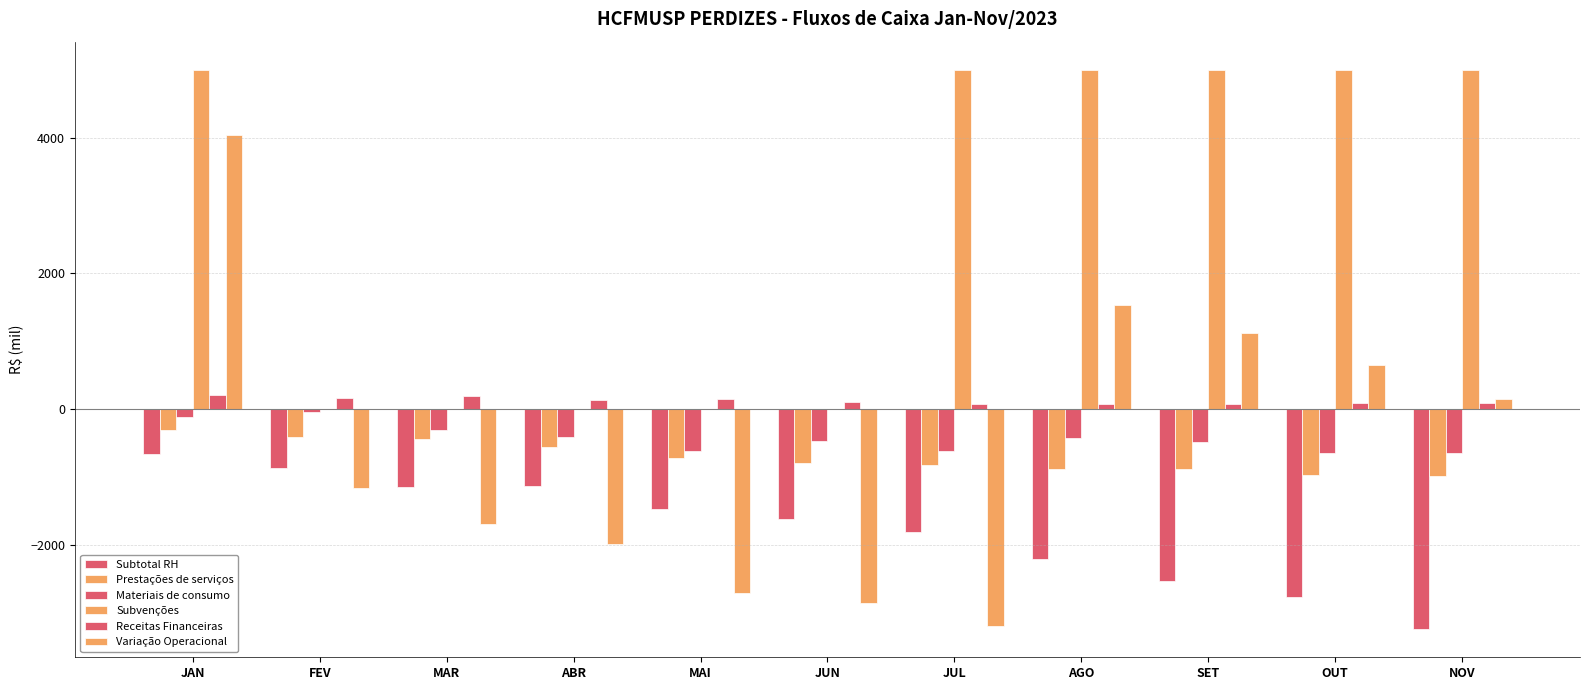

What is the value of the Prestações de serviços bar at the 10th from the left?

-972.5